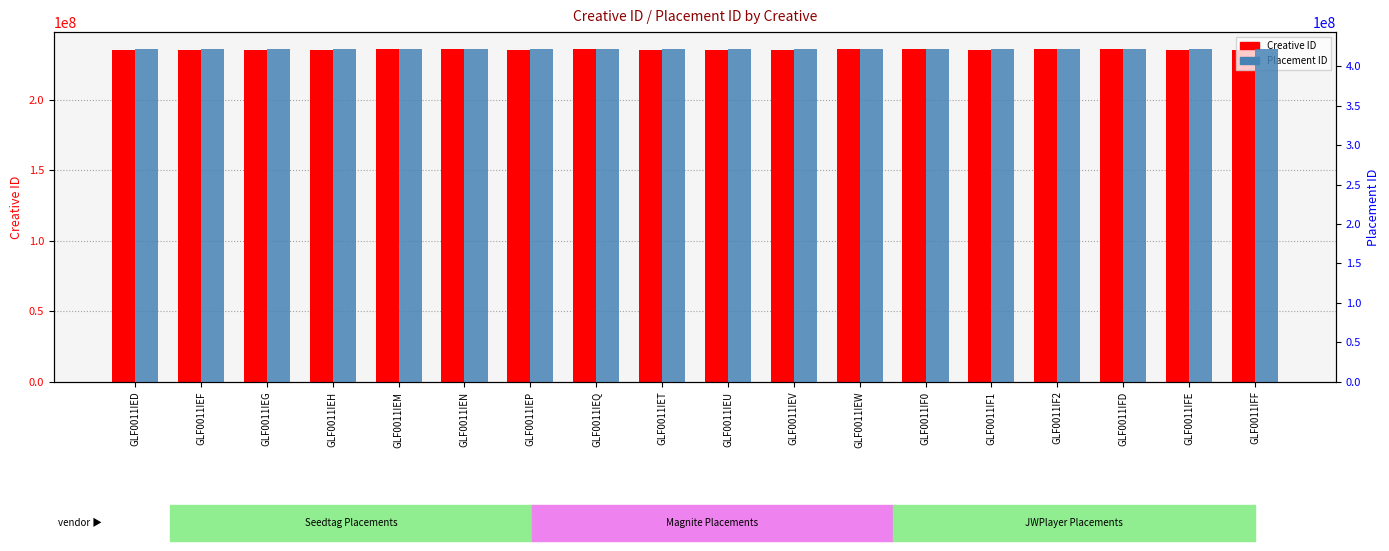

Reading left to right, list all the values displayed in this chart.

Creative ID: GLF0011IED=235639504	GLF0011IEF=235639507	GLF0011IEG=235605587	GLF0011IEH=235605590	GLF0011IEM=236163939	GLF0011IEN=236163942	GLF0011IEP=235525585	GLF0011IEQ=236055816	GLF0011IET=235520665	GLF0011IEU=235519936	GLF0011IEV=235519939	GLF0011IEW=236053158	GLF0011IF0=236055822	GLF0011IF1=235525606	GLF0011IF2=236055828	GLF0011IFD=236055834	GLF0011IFE=235492985	GLF0011IFF=235525615
Placement ID: GLF0011IED=421655674	GLF0011IEF=421866527	GLF0011IEG=421866530	GLF0011IEH=421866533	GLF0011IEM=421866536	GLF0011IEN=421866539	GLF0011IEP=421725713	GLF0011IEQ=422059503	GLF0011IET=422061774	GLF0011IEU=422063259	GLF0011IEV=422061837	GLF0011IEW=422061855	GLF0011IF0=422063376	GLF0011IF1=422064225	GLF0011IF2=421729019	GLF0011IFD=421729034	GLF0011IFE=421535893	GLF0011IFF=421724738